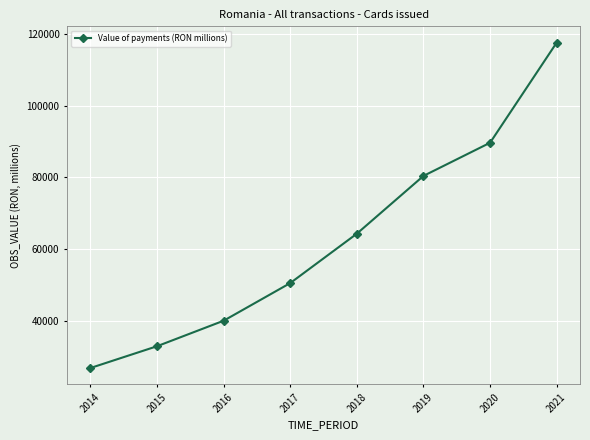

Is this an area chart (filled region under the line)?

No